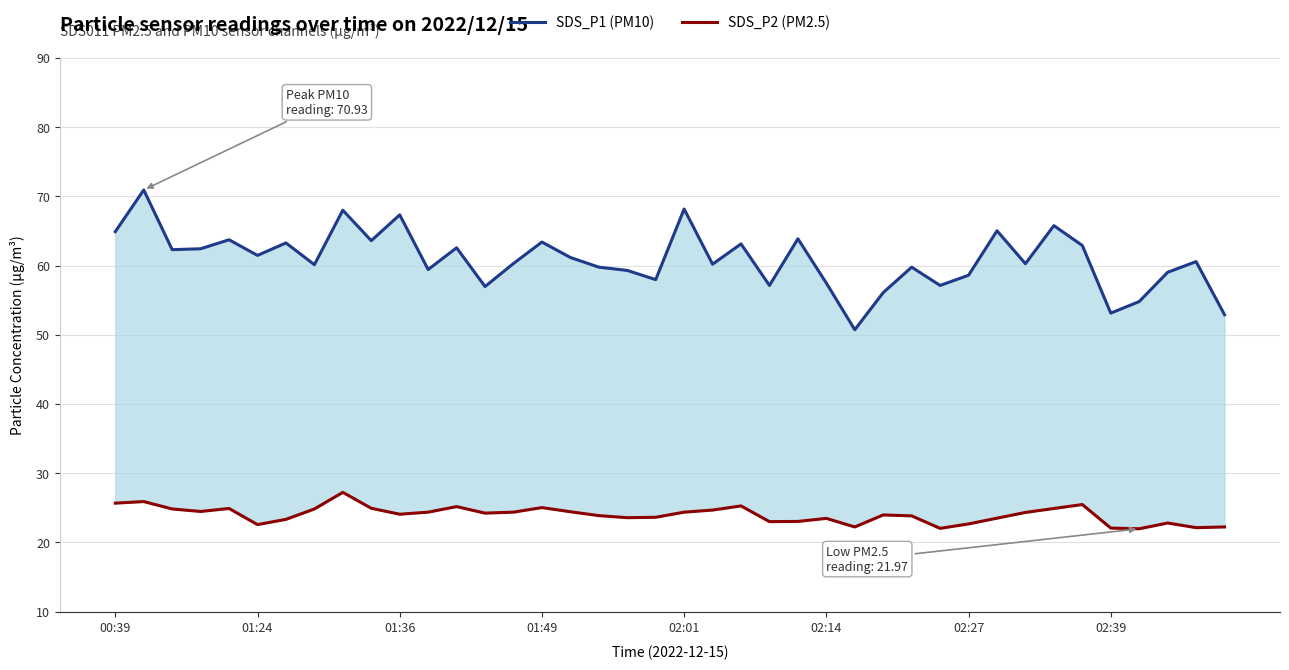

True or false: SDS_P1 (PM10) has more than 0 points higher than both neighbors.

True